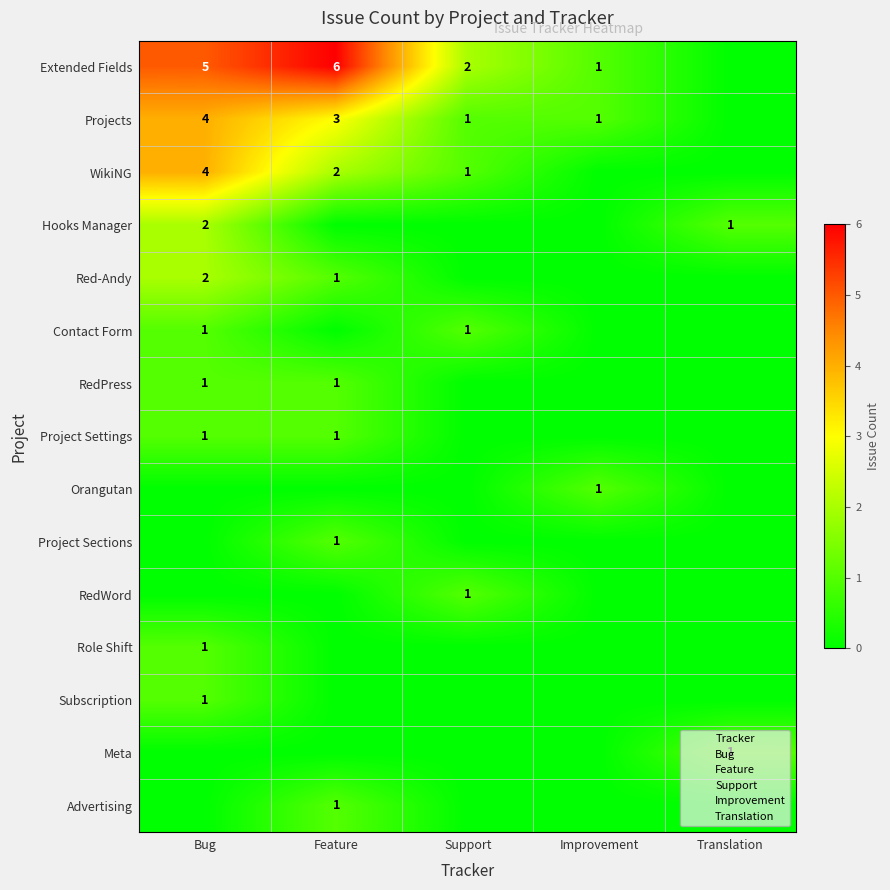

True or false: Subscription has a value of 2 at Bug.

False